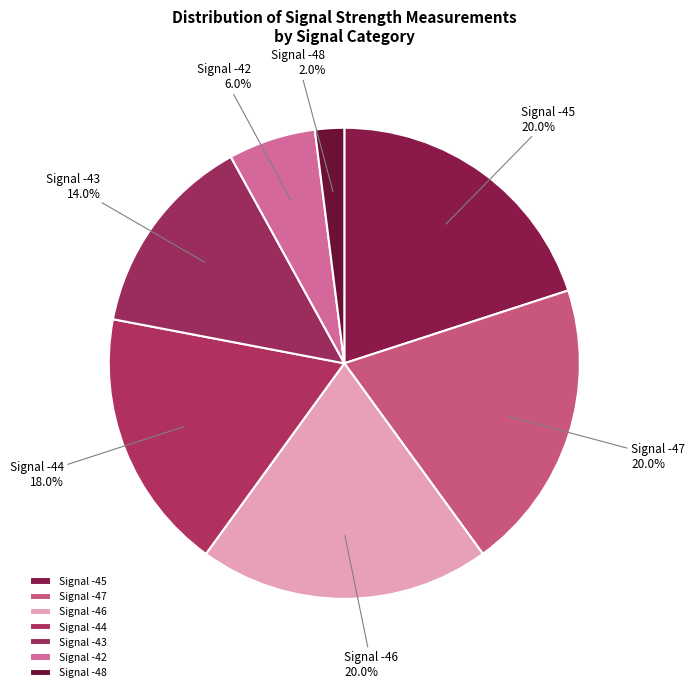

Combined, do Signal -44 and Signal -48 account for over 50%?

No